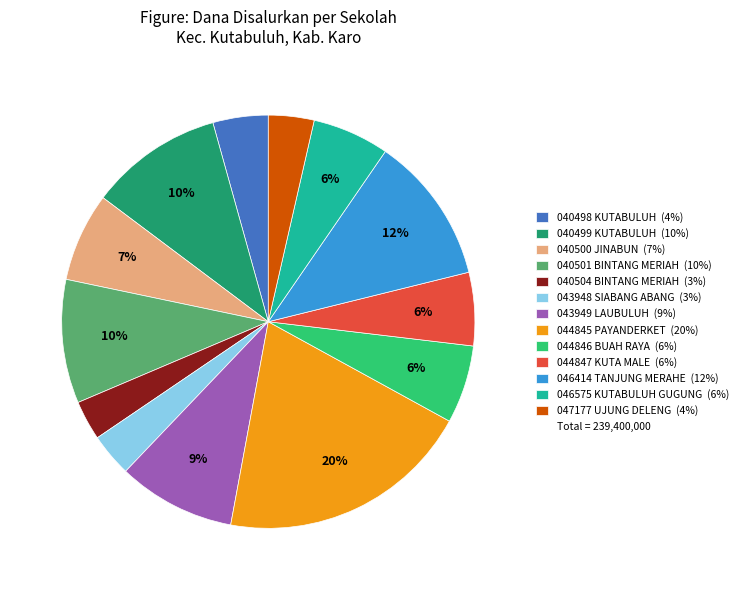

To the nearest percent, what is the average slice percentage?

8%